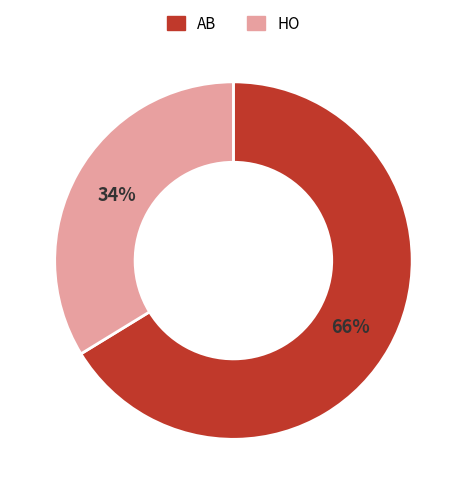

True or false: HO accounts for 44% of the total.

False